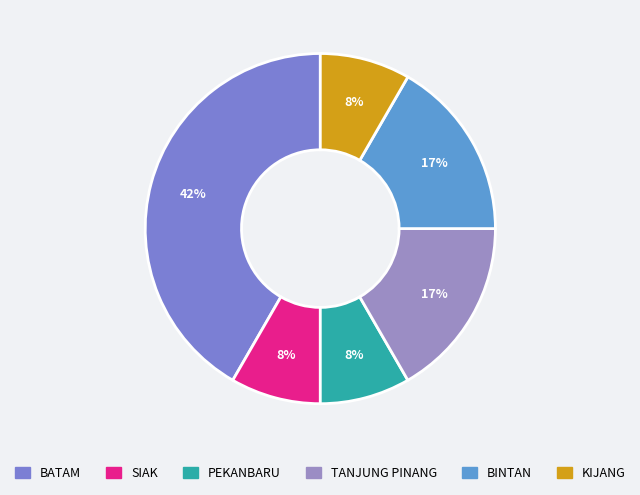

Is it true that PEKANBARU is 1% of the pie?

False